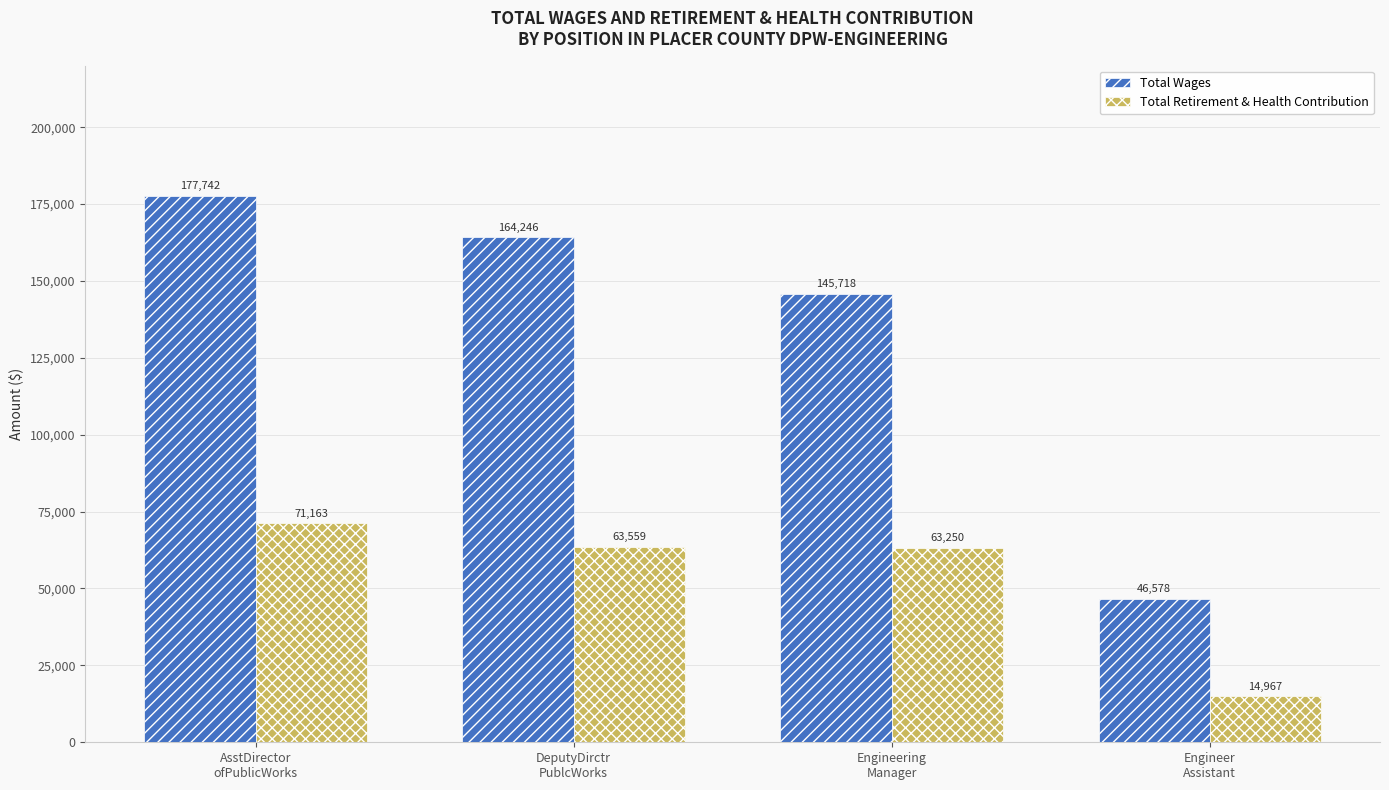

How many distinct data groups are displayed?

2